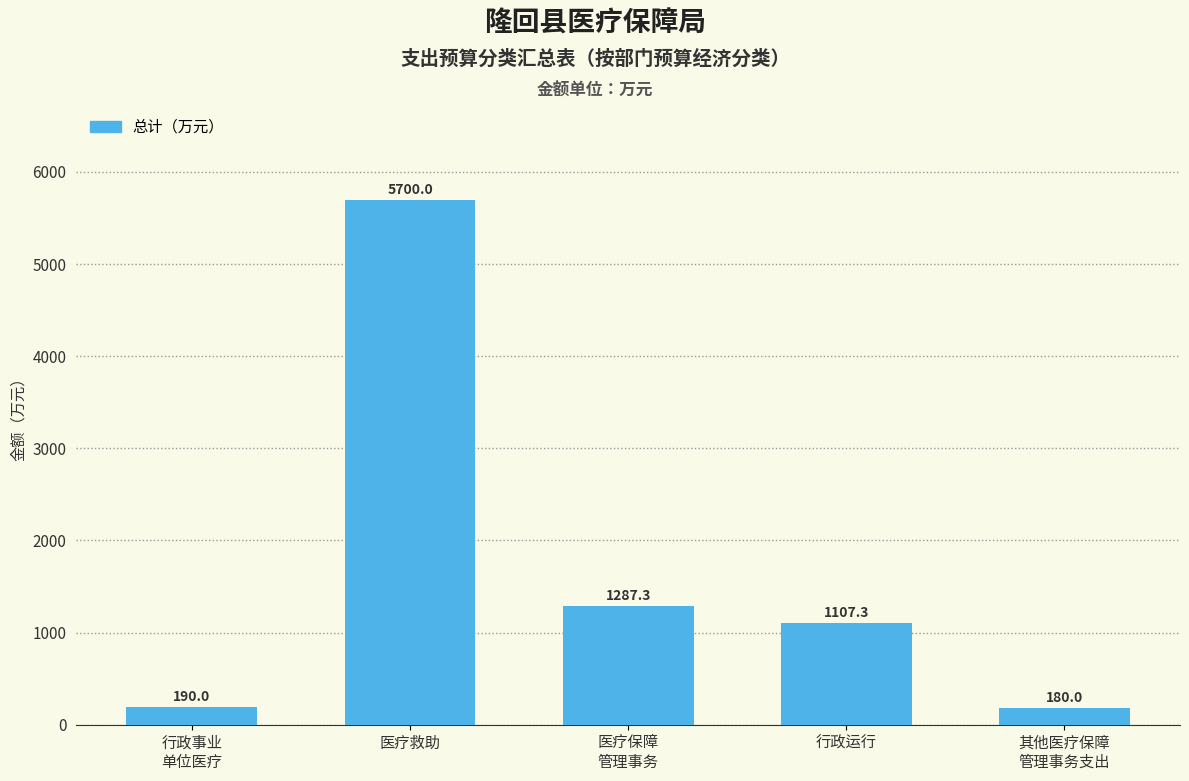

Reading left to right, list all the values displayed in this chart.

行政事业
单位医疗=190.0	医疗救助=5700.0	医疗保障
管理事务=1287.3	行政运行=1107.3	其他医疗保障
管理事务支出=180.0